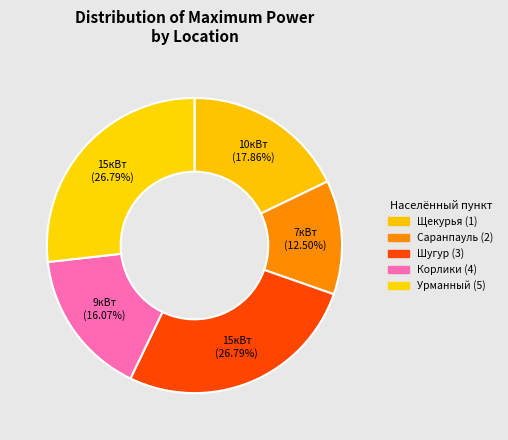

What percentage is the Урманный (5) slice, to the nearest percent?

27%